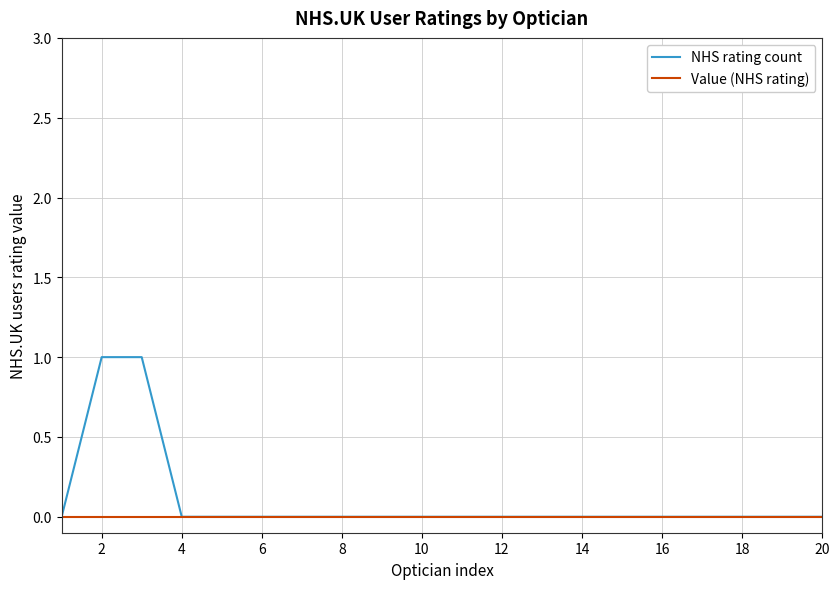

Which series has the largest total across all categories?

NHS rating count